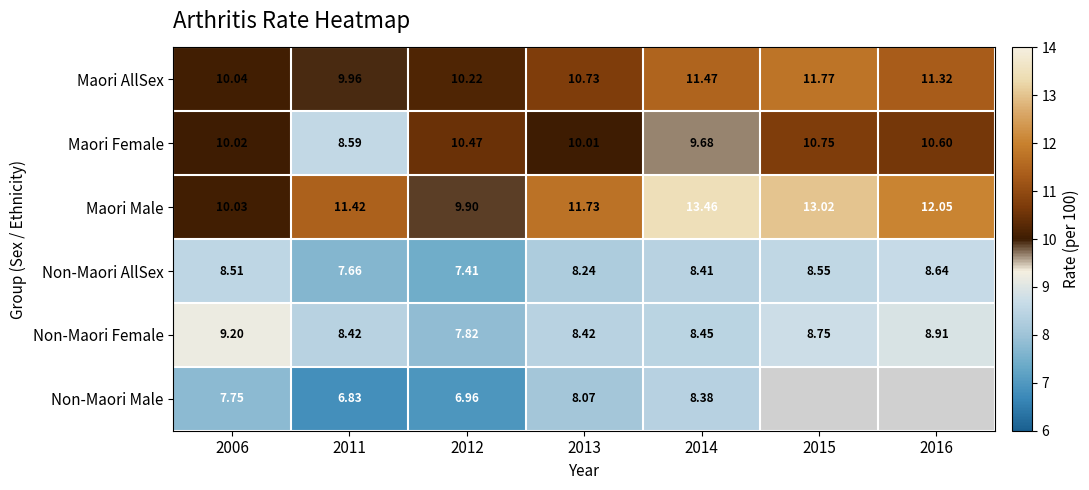

The value of Non-Maori Male at 2014 is 5.3. True or false?

False